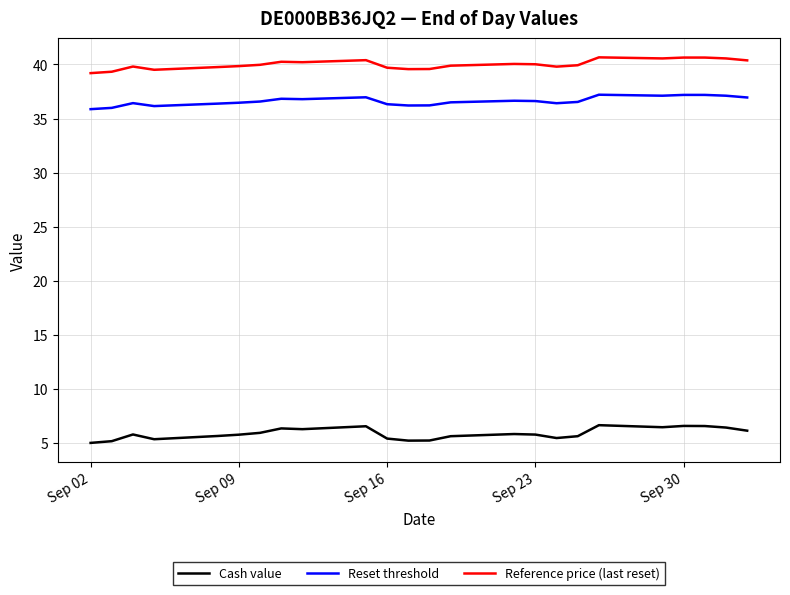

What is the greatest value displayed?

40.7